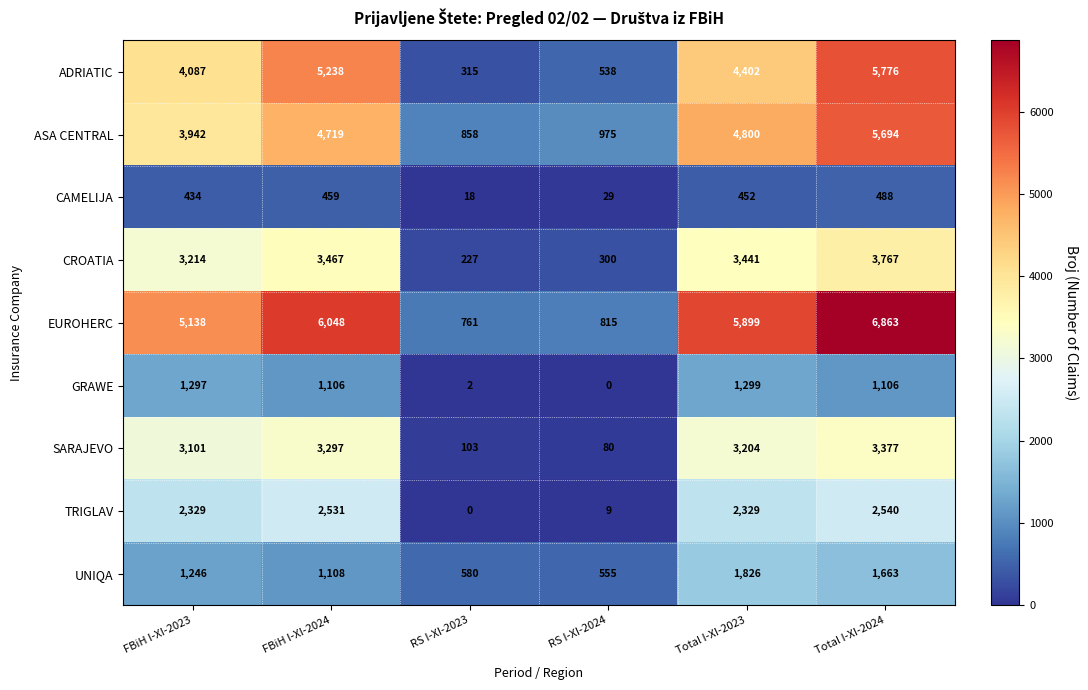

What is the average value of the SARAJEVO series?

2194